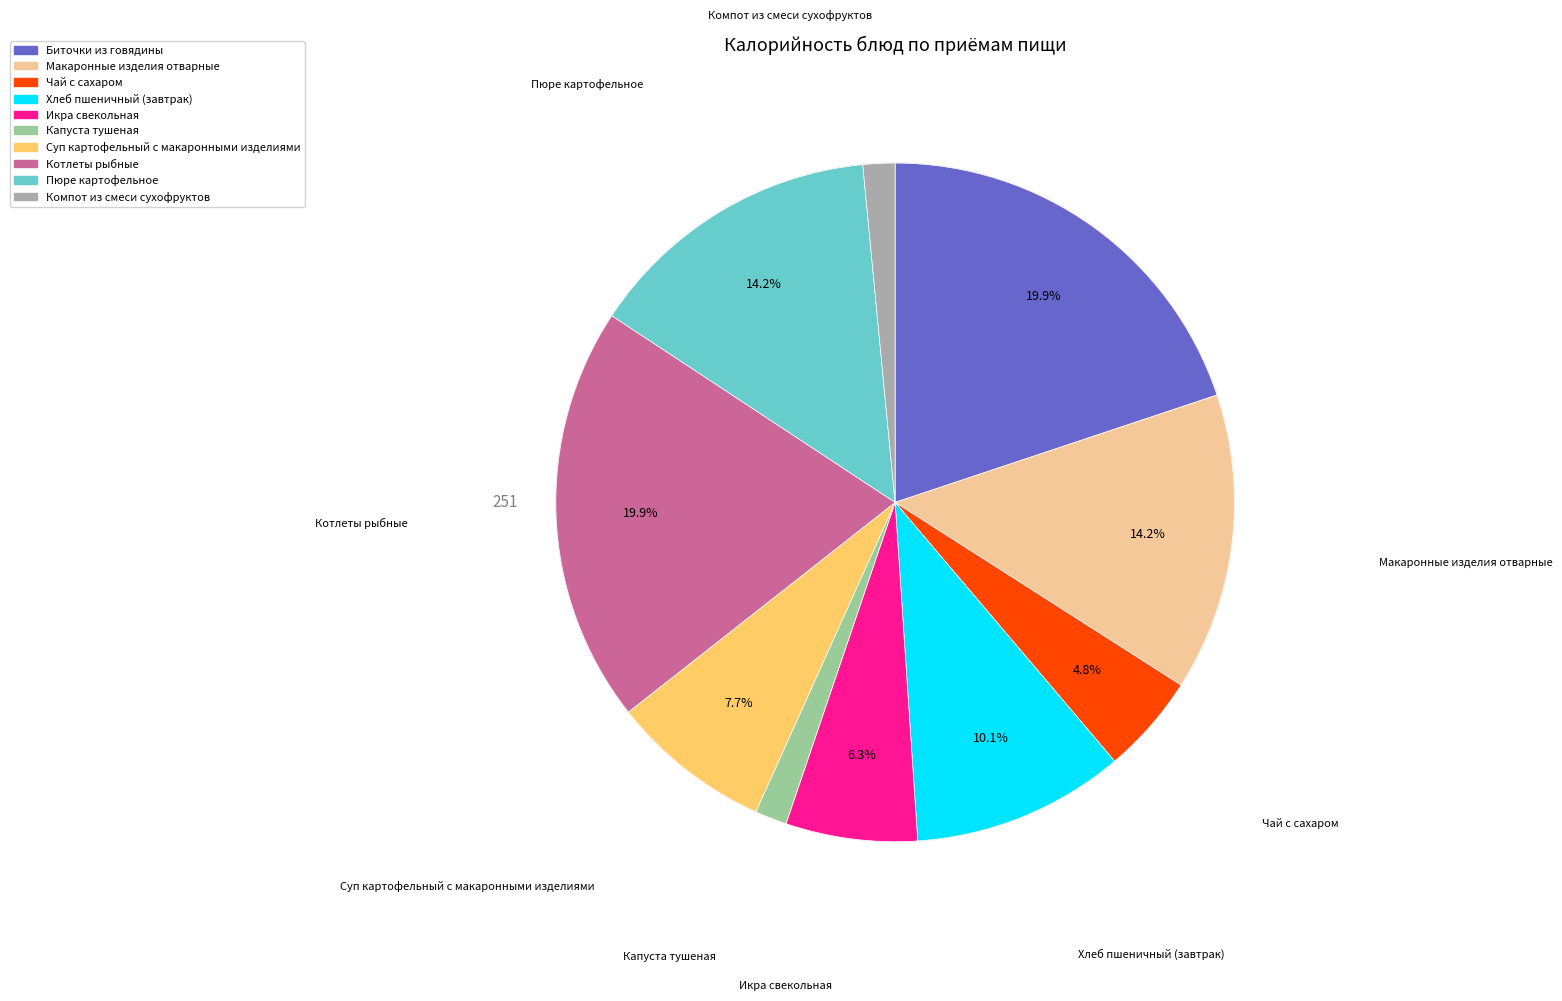

Count the number of slices in the pie.

10